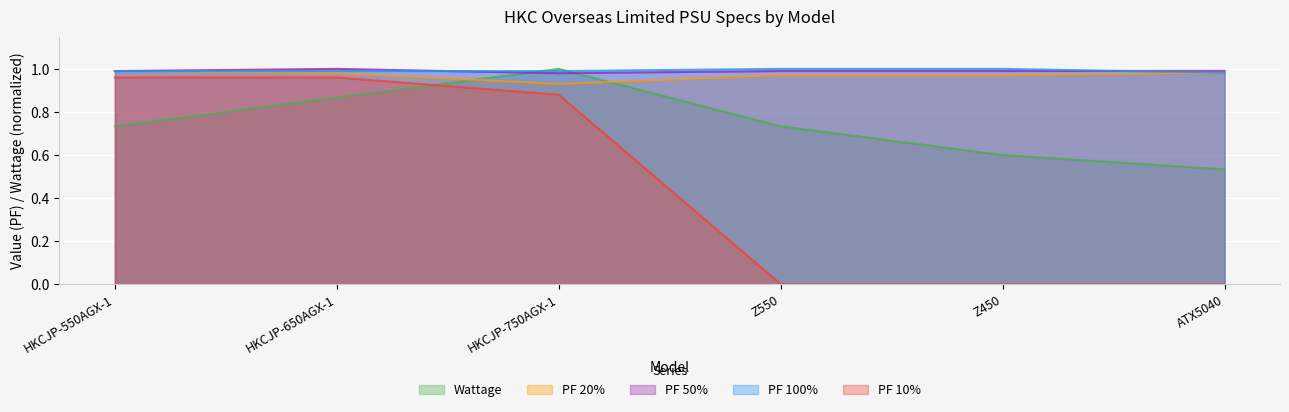

What is the lowest value of the PF 20% series?

0.9